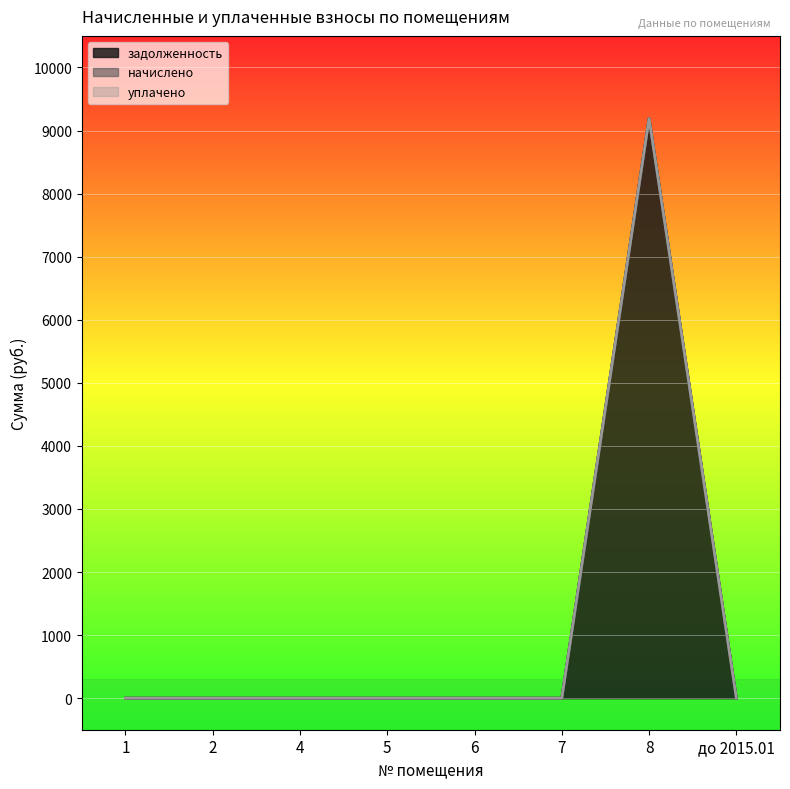

Reading right to left, what are all the values shown in this chart?

задолженность: до 2015.01=0.0	8=9189.9	7=0.0	6=0.0	5=0.0	4=0.0	2=0.0	1=0.0
начислено: до 2015.01=0.0	8=0.0	7=0.0	6=0.0	5=0.0	4=0.0	2=0.0	1=0.0
уплачено: до 2015.01=0.0	8=0.0	7=0.0	6=0.0	5=0.0	4=0.0	2=0.0	1=0.0